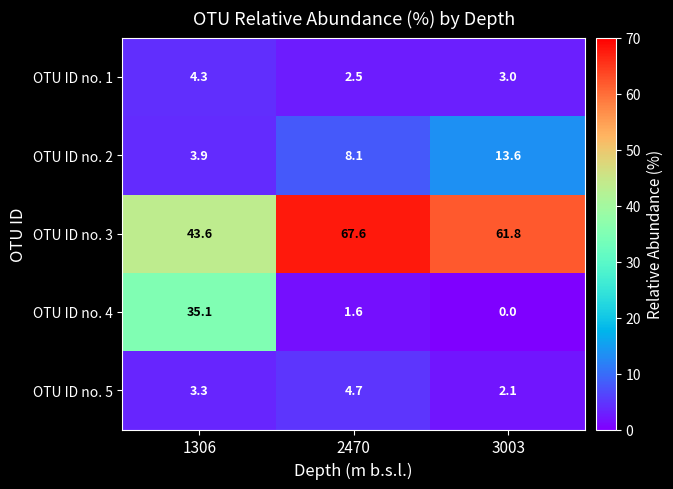

What is the spread (max minus min) of values at 1306?

40.3